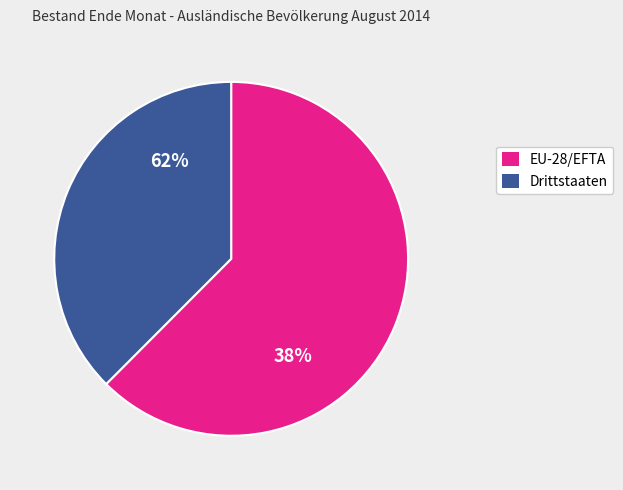

How many slices are in this pie chart?

2